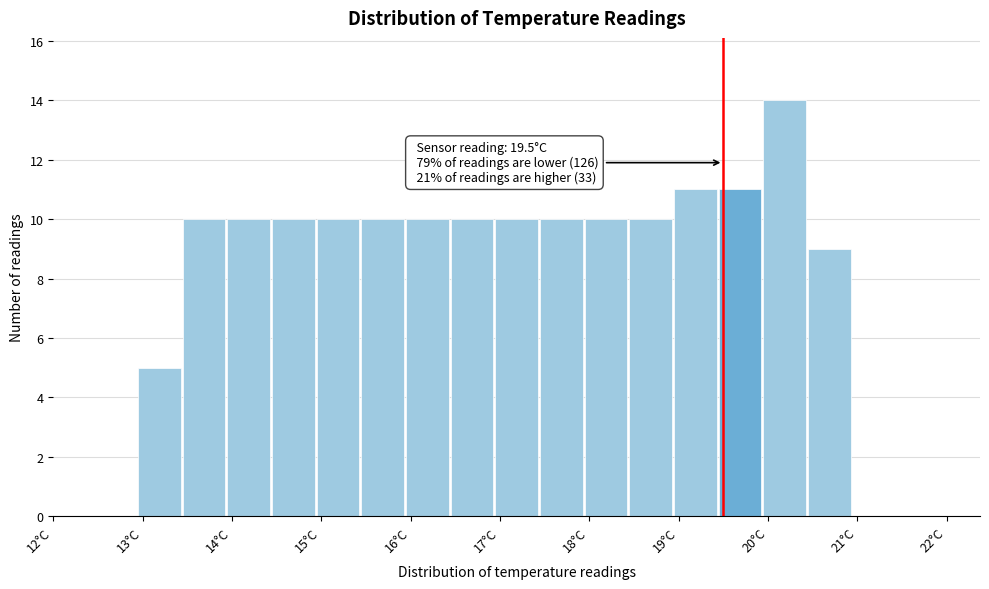

Which range on the x-axis has the tallest bar?

19.95 to 20.45